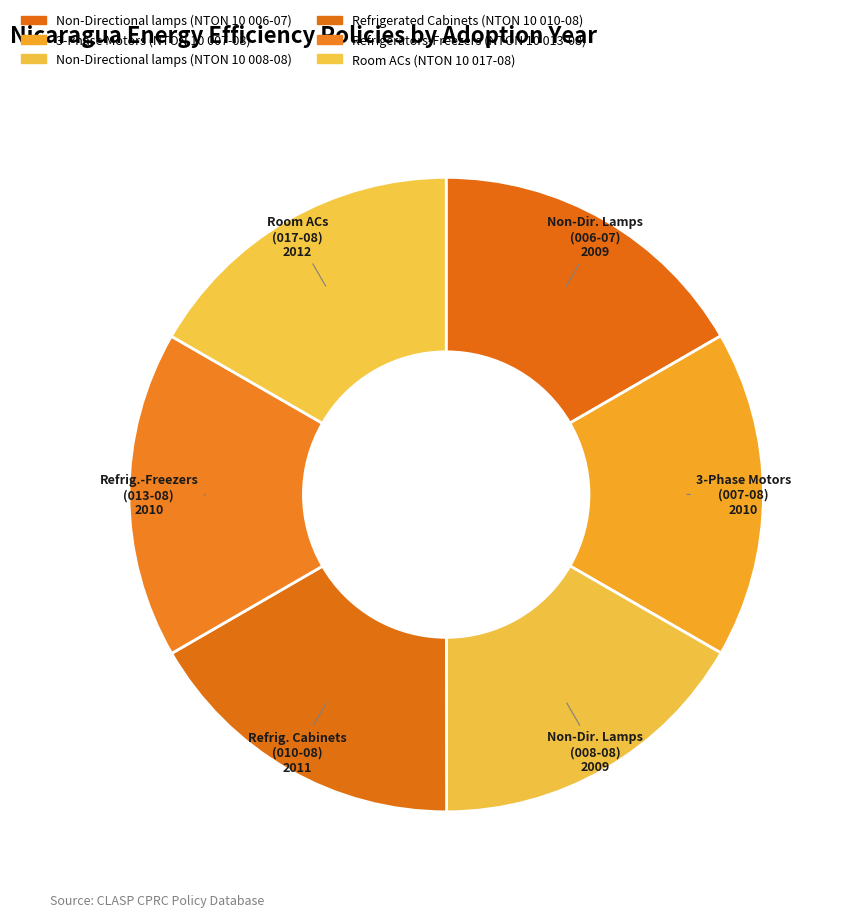

How many slices are in this pie chart?

6